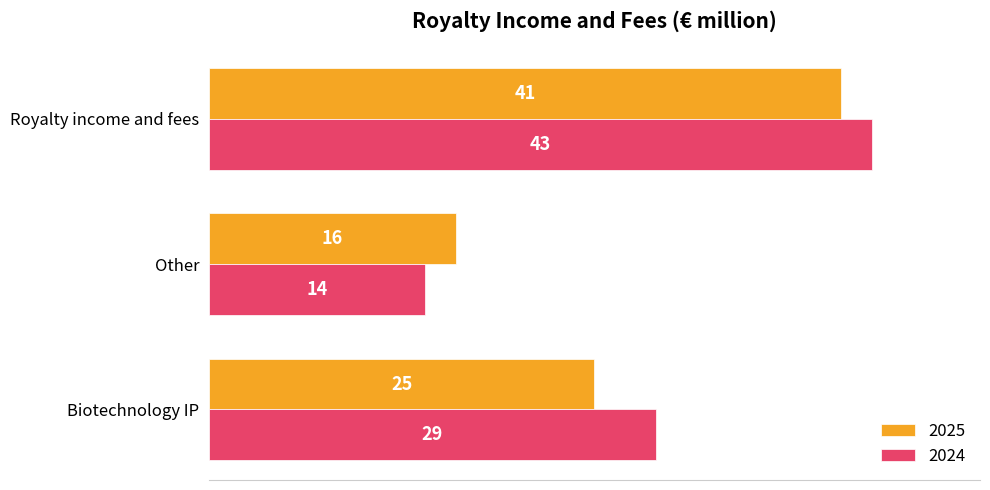

At Biotechnology IP, list the series in order from smallest to largest.

2025, 2024